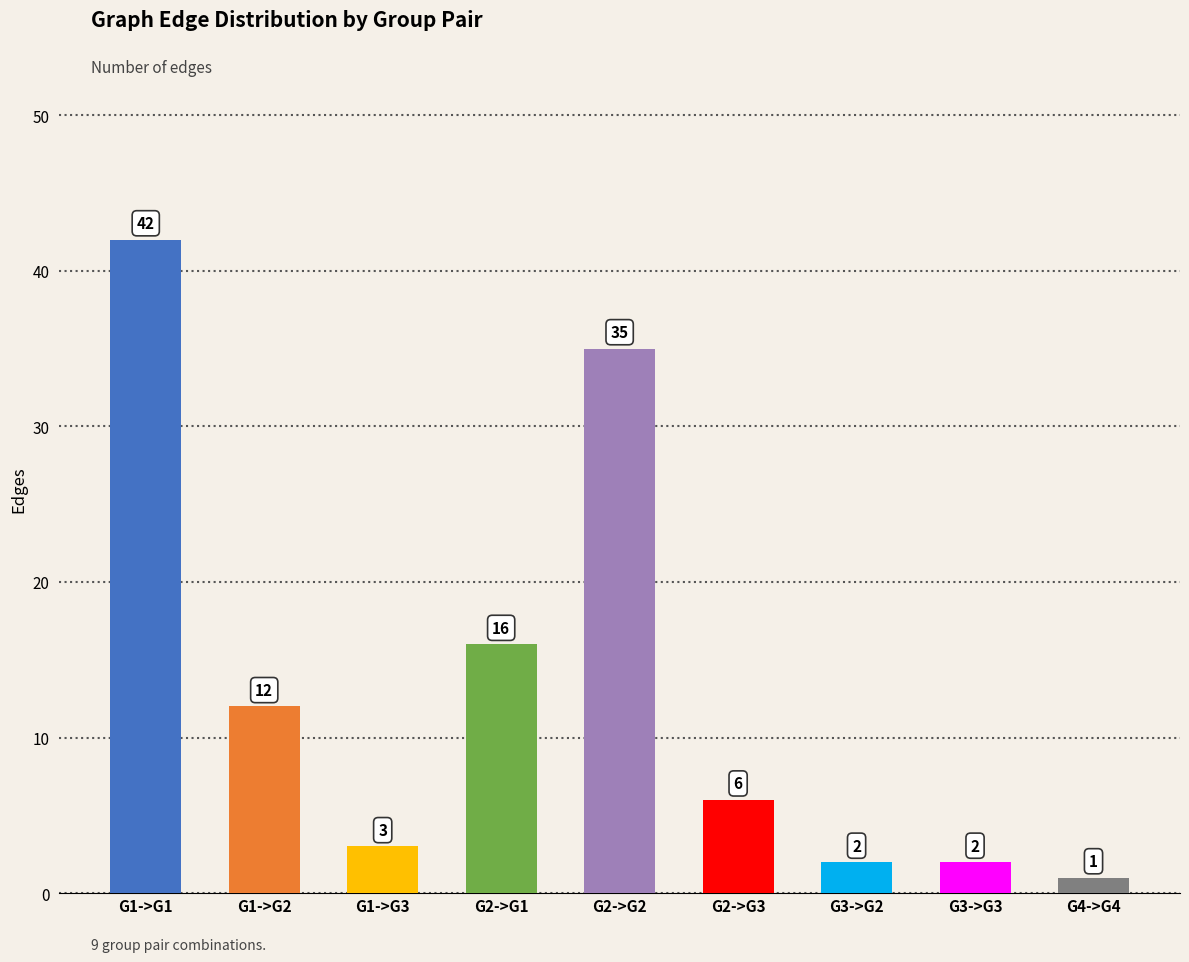

What is the minimum value shown in the chart?

1